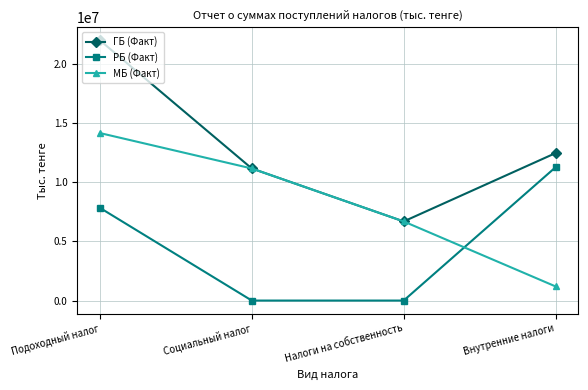

How many РБ (Факт) values are between 0 and 11249307?

4